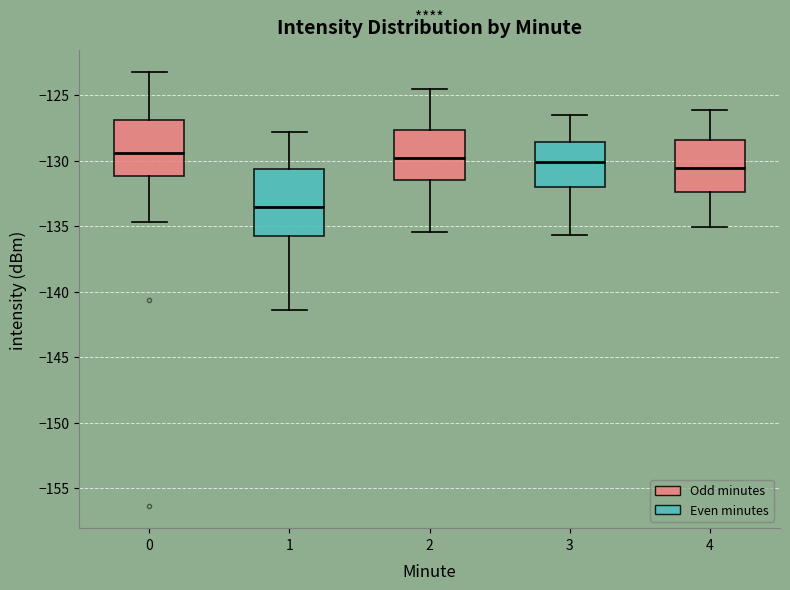

Which box is the tallest, from its lower edge to its upper edge?

1